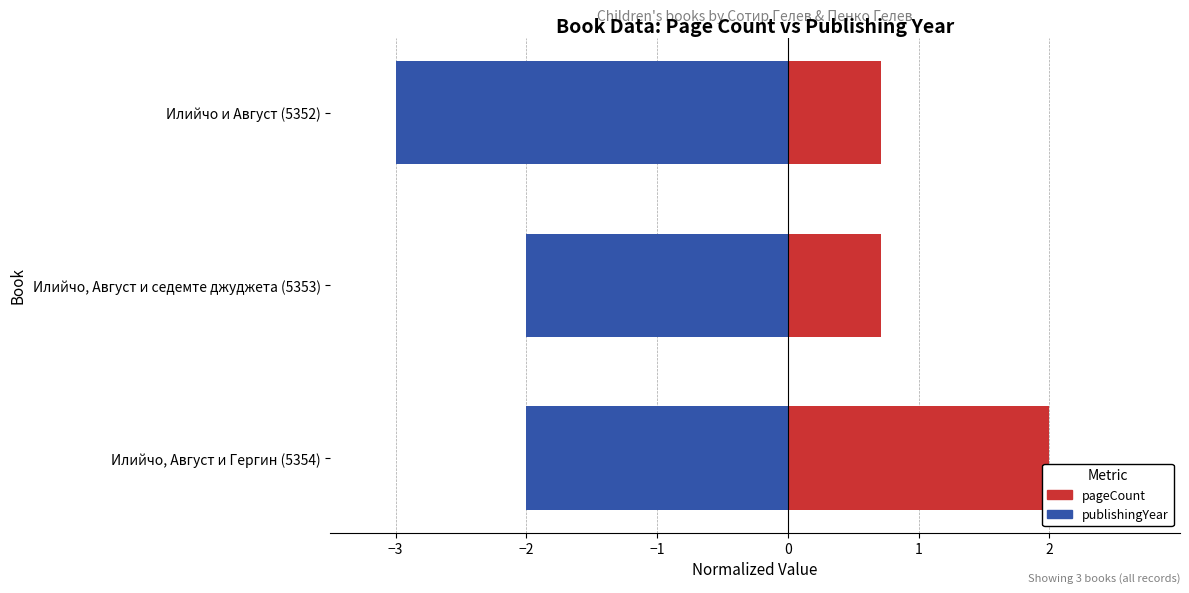

At Илийчо, Август и Гергин (5354), list the series in order from largest to smallest.

pageCount, publishingYear